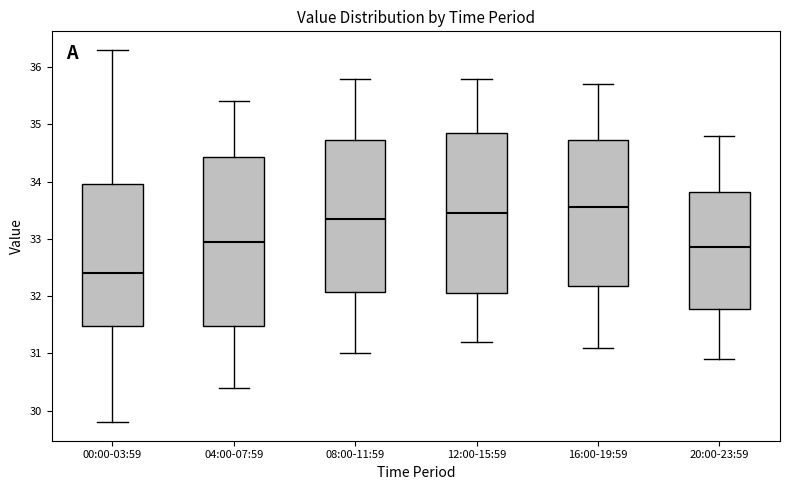

Where does the upper whisker of the box for 12:00-15:59 end on the y-axis? The values are not printed on the chart, so give them approximately, as read against the axis.

35.8